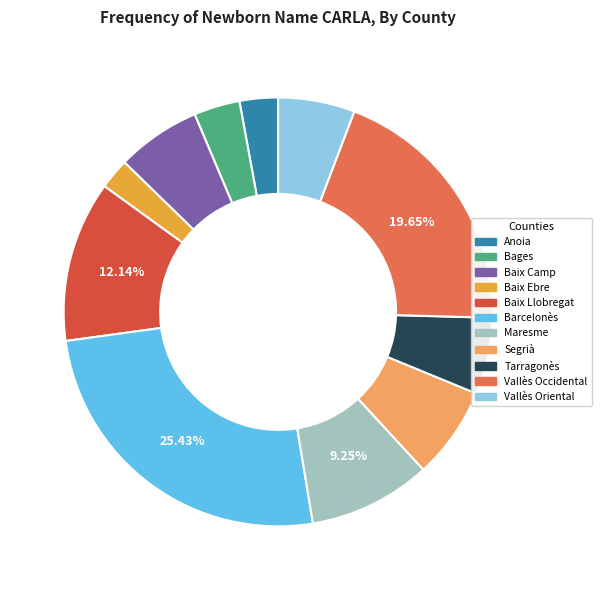

Combined, do Vallès Oriental and Vallès Occidental account for over 50%?

No